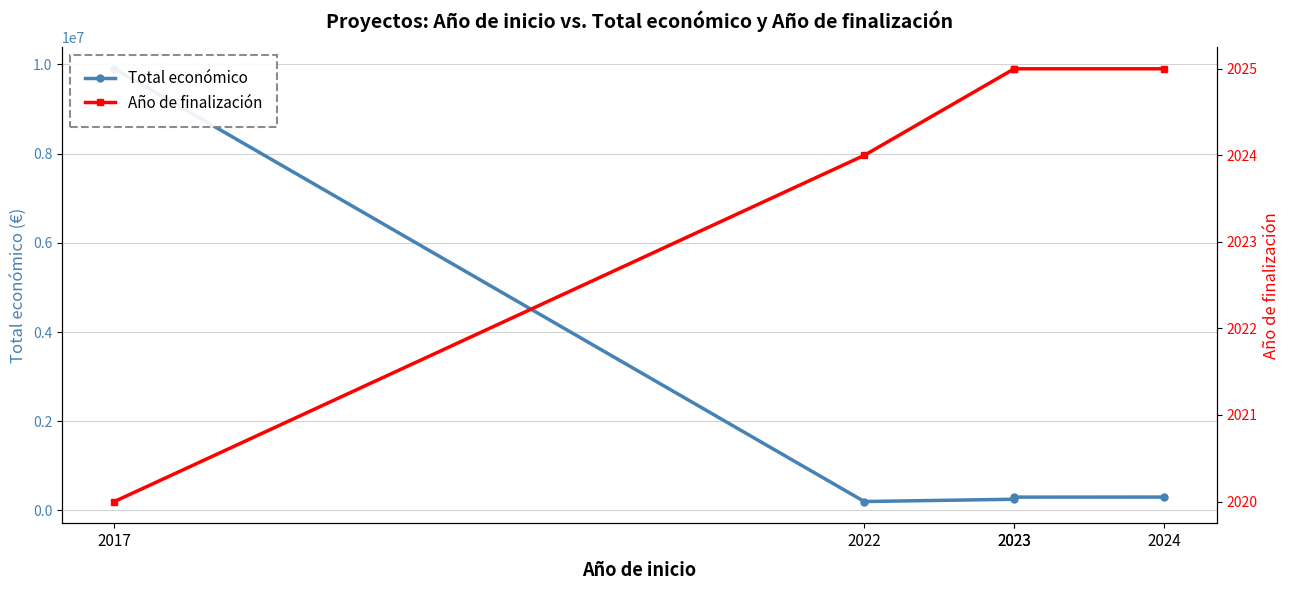

Reading right to left, list all the values displayed in this chart.

Total económico: 2024=299993	2023=299109	2023=251272	2022=200298	2017=9900193
Año de finalización: 2024=2025	2023=2025	2023=2025	2022=2024	2017=2020